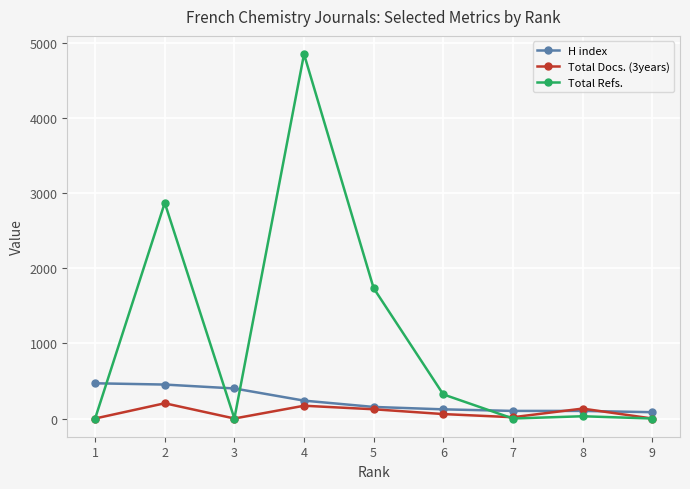

Rank the series at 4 from lowest to highest value.

Total Docs. (3years), H index, Total Refs.